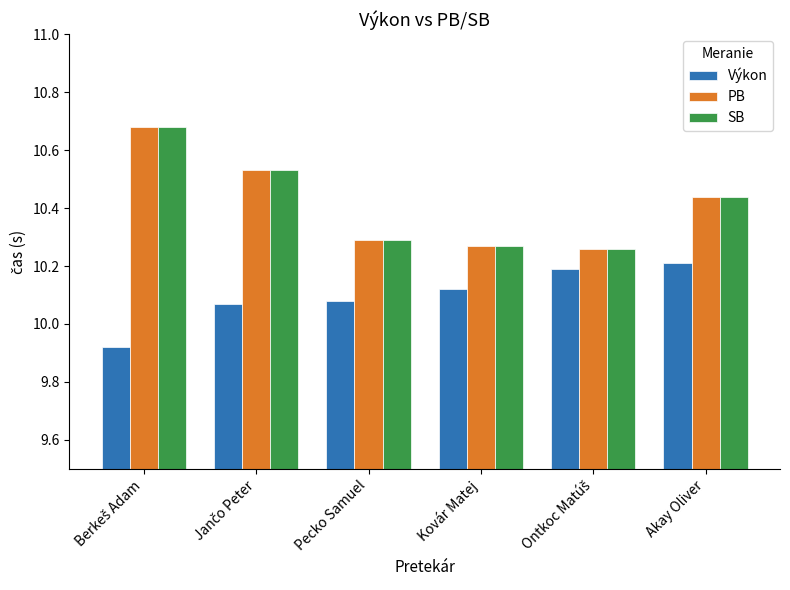

The PB series shows 10.3 at Pecko Samuel. True or false?

True